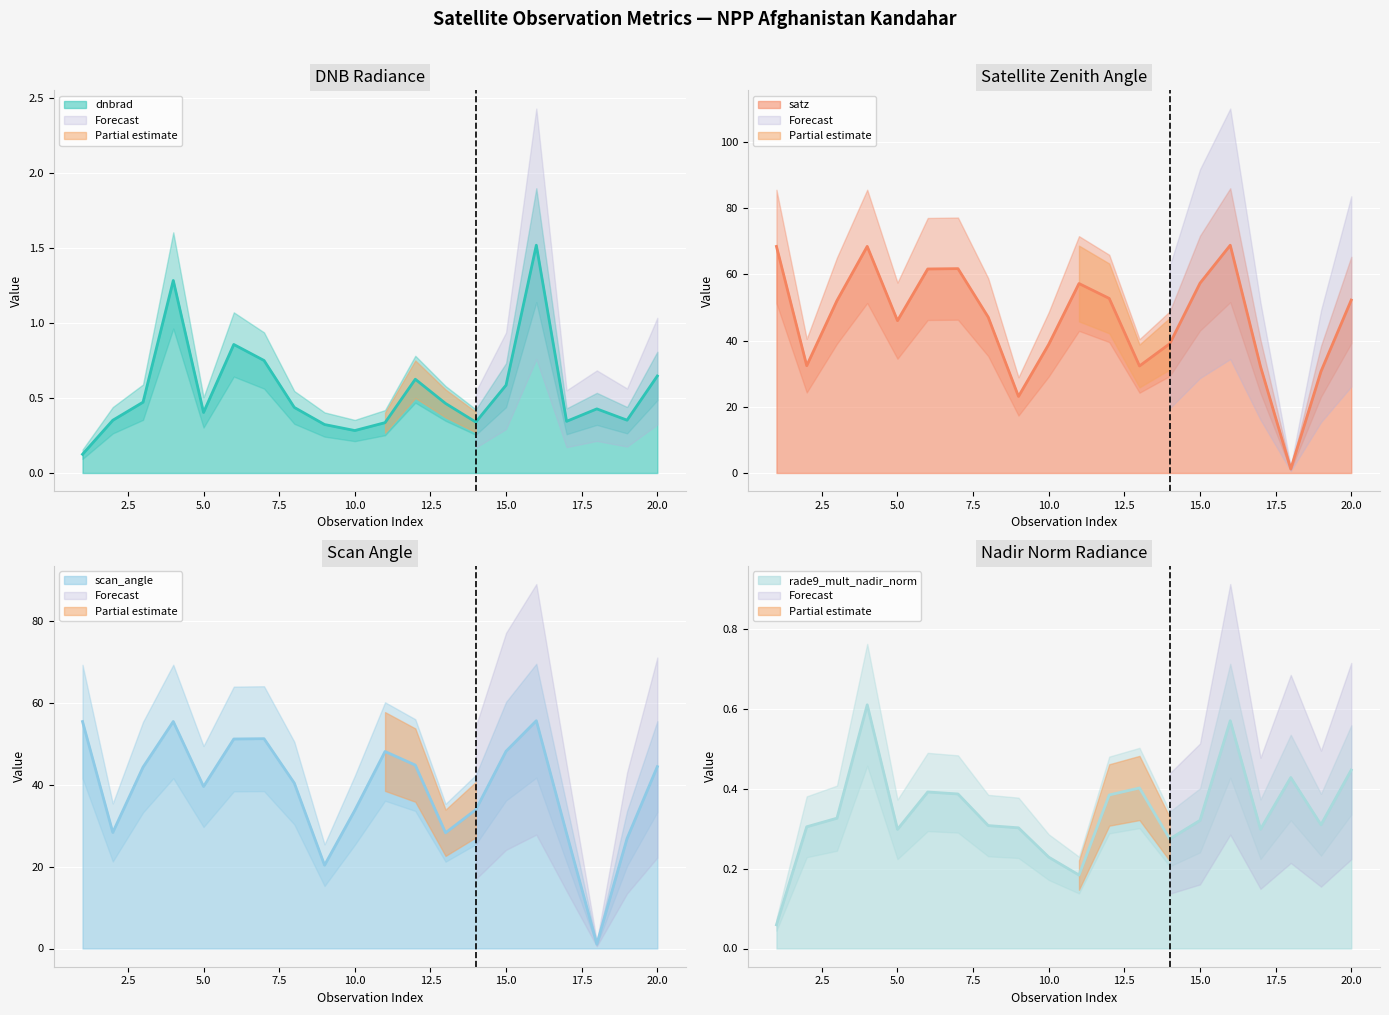

What value does the satz series have at 17?

32.2